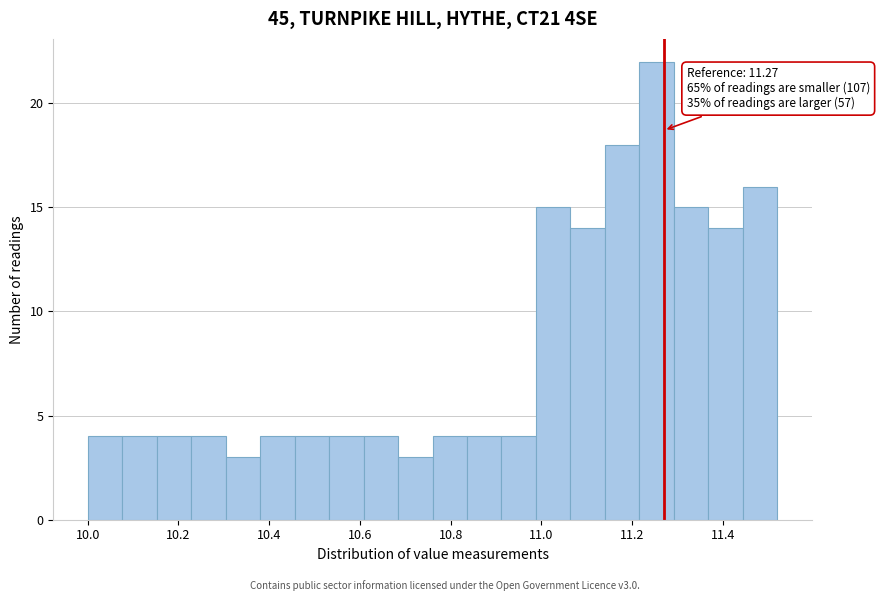

Around what value on the x-axis is the tallest bar? Give the approximate position of its centre, as read against the axis.

11.26